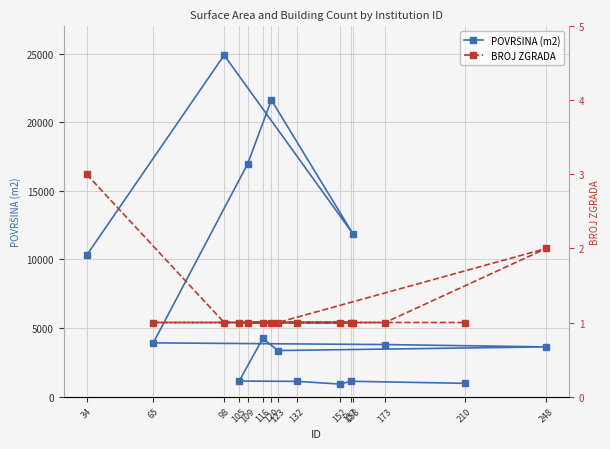

How many series are shown in this chart?

2